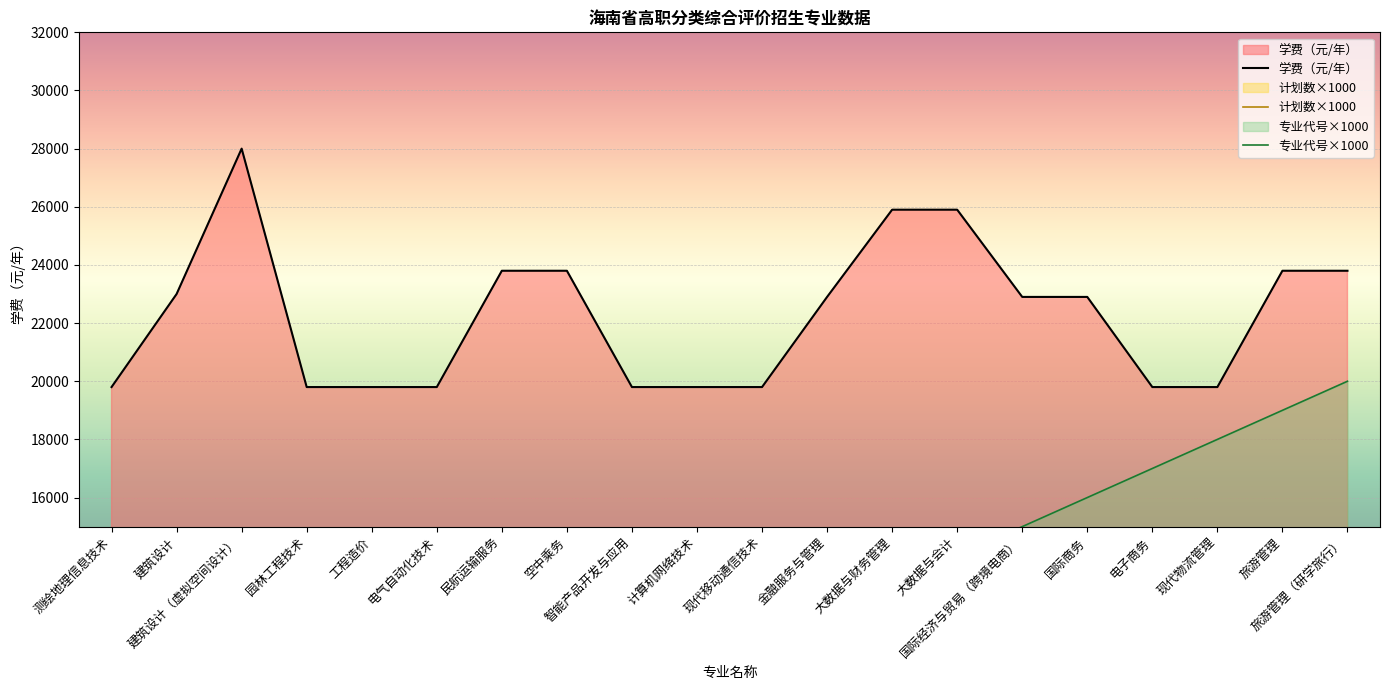

What is the difference between the highest and lowest values at 工程造价?

14800